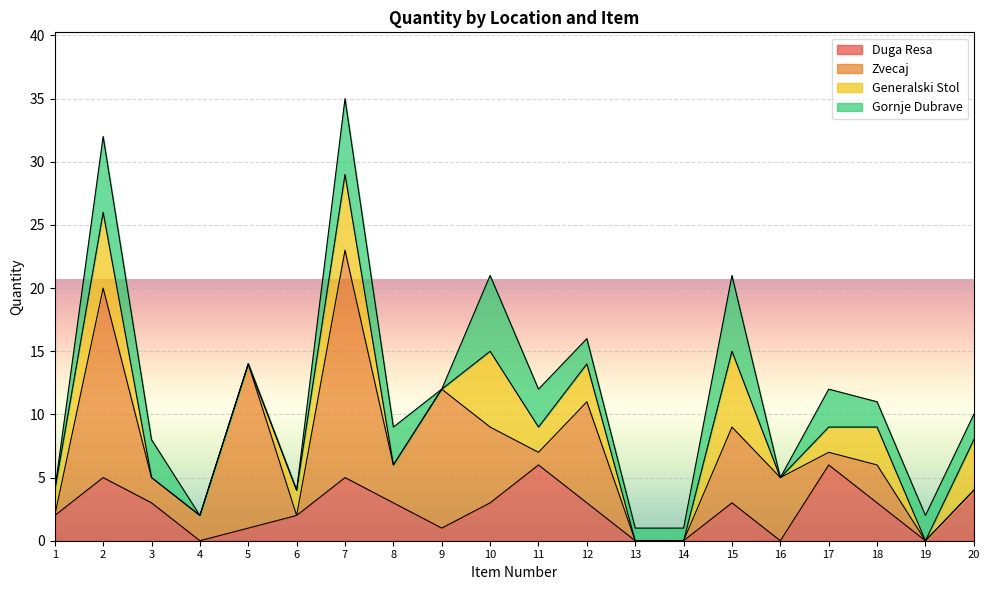

What is the difference between the Generalski Stol values at 4 and 6?

2